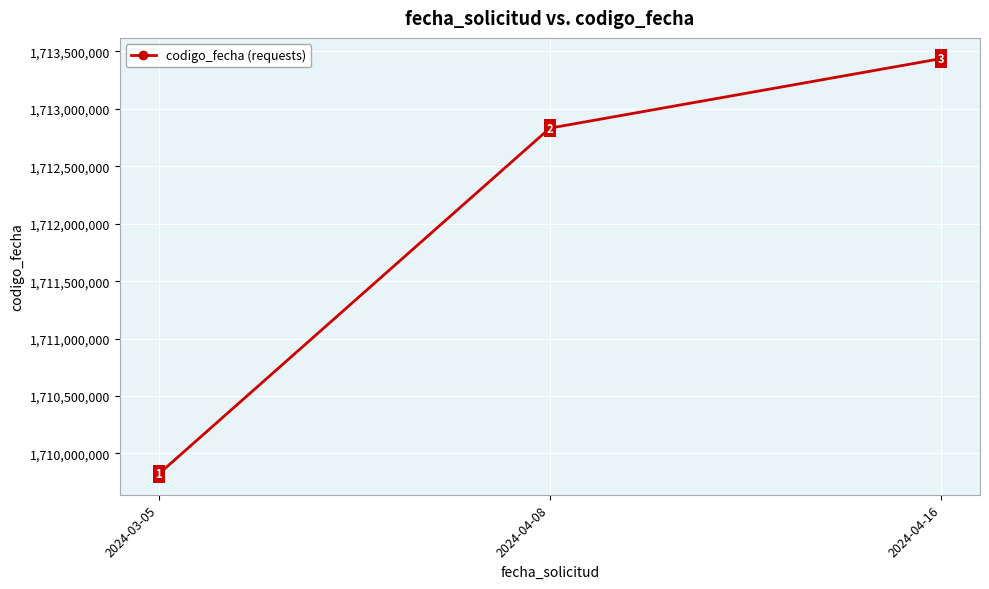

True or false: the data shows 2510163044 at 2024-04-08.

False